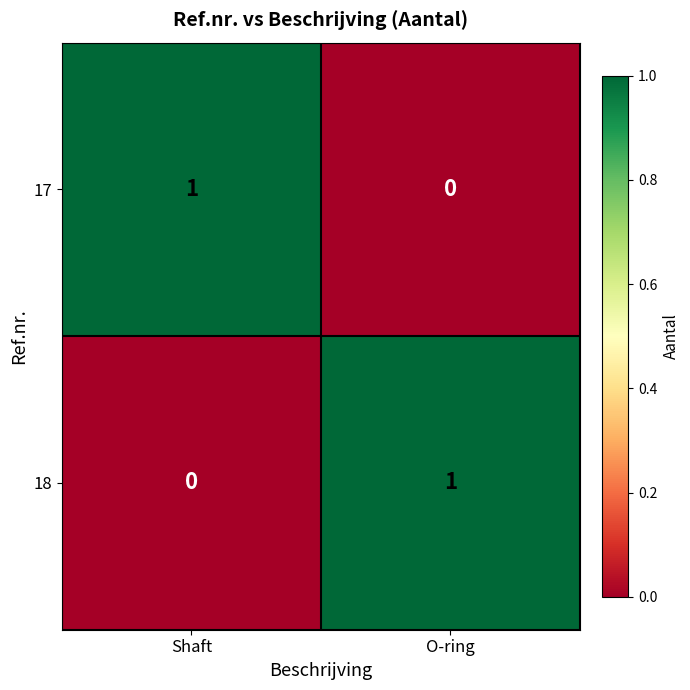

Is it true that 18 equals 1 at Shaft?

False